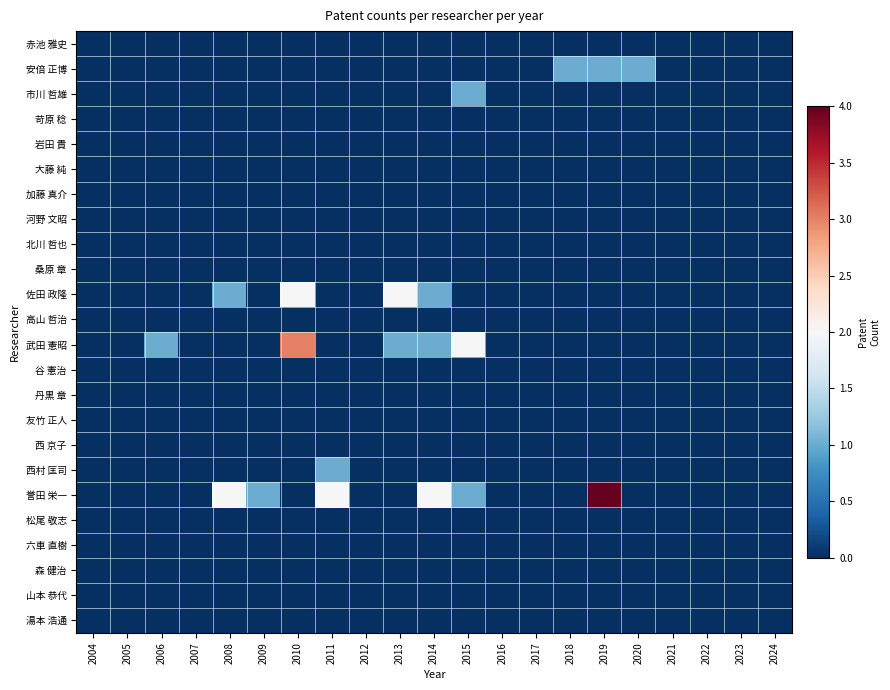

Reading left to right, extract all data points from this chart.

赤池 雅史: 2004=0	2005=0	2006=0	2007=0	2008=0	2009=0	2010=0	2011=0	2012=0	2013=0	2014=0	2015=0	2016=0	2017=0	2018=0	2019=0	2020=0	2021=0	2022=0	2023=0	2024=0
安倍 正博: 2004=0	2005=0	2006=0	2007=0	2008=0	2009=0	2010=0	2011=0	2012=0	2013=0	2014=0	2015=0	2016=0	2017=0	2018=1	2019=1	2020=1	2021=0	2022=0	2023=0	2024=0
市川 哲雄: 2004=0	2005=0	2006=0	2007=0	2008=0	2009=0	2010=0	2011=0	2012=0	2013=0	2014=0	2015=1	2016=0	2017=0	2018=0	2019=0	2020=0	2021=0	2022=0	2023=0	2024=0
苛原 稔: 2004=0	2005=0	2006=0	2007=0	2008=0	2009=0	2010=0	2011=0	2012=0	2013=0	2014=0	2015=0	2016=0	2017=0	2018=0	2019=0	2020=0	2021=0	2022=0	2023=0	2024=0
岩田 貴: 2004=0	2005=0	2006=0	2007=0	2008=0	2009=0	2010=0	2011=0	2012=0	2013=0	2014=0	2015=0	2016=0	2017=0	2018=0	2019=0	2020=0	2021=0	2022=0	2023=0	2024=0
大藤 純: 2004=0	2005=0	2006=0	2007=0	2008=0	2009=0	2010=0	2011=0	2012=0	2013=0	2014=0	2015=0	2016=0	2017=0	2018=0	2019=0	2020=0	2021=0	2022=0	2023=0	2024=0
加藤 真介: 2004=0	2005=0	2006=0	2007=0	2008=0	2009=0	2010=0	2011=0	2012=0	2013=0	2014=0	2015=0	2016=0	2017=0	2018=0	2019=0	2020=0	2021=0	2022=0	2023=0	2024=0
河野 文昭: 2004=0	2005=0	2006=0	2007=0	2008=0	2009=0	2010=0	2011=0	2012=0	2013=0	2014=0	2015=0	2016=0	2017=0	2018=0	2019=0	2020=0	2021=0	2022=0	2023=0	2024=0
北川 哲也: 2004=0	2005=0	2006=0	2007=0	2008=0	2009=0	2010=0	2011=0	2012=0	2013=0	2014=0	2015=0	2016=0	2017=0	2018=0	2019=0	2020=0	2021=0	2022=0	2023=0	2024=0
桑原 章: 2004=0	2005=0	2006=0	2007=0	2008=0	2009=0	2010=0	2011=0	2012=0	2013=0	2014=0	2015=0	2016=0	2017=0	2018=0	2019=0	2020=0	2021=0	2022=0	2023=0	2024=0
佐田 政隆: 2004=0	2005=0	2006=0	2007=0	2008=1	2009=0	2010=2	2011=0	2012=0	2013=2	2014=1	2015=0	2016=0	2017=0	2018=0	2019=0	2020=0	2021=0	2022=0	2023=0	2024=0
高山 哲治: 2004=0	2005=0	2006=0	2007=0	2008=0	2009=0	2010=0	2011=0	2012=0	2013=0	2014=0	2015=0	2016=0	2017=0	2018=0	2019=0	2020=0	2021=0	2022=0	2023=0	2024=0
武田 憲昭: 2004=0	2005=0	2006=1	2007=0	2008=0	2009=0	2010=3	2011=0	2012=0	2013=1	2014=1	2015=2	2016=0	2017=0	2018=0	2019=0	2020=0	2021=0	2022=0	2023=0	2024=0
谷 憲治: 2004=0	2005=0	2006=0	2007=0	2008=0	2009=0	2010=0	2011=0	2012=0	2013=0	2014=0	2015=0	2016=0	2017=0	2018=0	2019=0	2020=0	2021=0	2022=0	2023=0	2024=0
丹黒 章: 2004=0	2005=0	2006=0	2007=0	2008=0	2009=0	2010=0	2011=0	2012=0	2013=0	2014=0	2015=0	2016=0	2017=0	2018=0	2019=0	2020=0	2021=0	2022=0	2023=0	2024=0
友竹 正人: 2004=0	2005=0	2006=0	2007=0	2008=0	2009=0	2010=0	2011=0	2012=0	2013=0	2014=0	2015=0	2016=0	2017=0	2018=0	2019=0	2020=0	2021=0	2022=0	2023=0	2024=0
西 京子: 2004=0	2005=0	2006=0	2007=0	2008=0	2009=0	2010=0	2011=0	2012=0	2013=0	2014=0	2015=0	2016=0	2017=0	2018=0	2019=0	2020=0	2021=0	2022=0	2023=0	2024=0
西村 匡司: 2004=0	2005=0	2006=0	2007=0	2008=0	2009=0	2010=0	2011=1	2012=0	2013=0	2014=0	2015=0	2016=0	2017=0	2018=0	2019=0	2020=0	2021=0	2022=0	2023=0	2024=0
誉田 栄一: 2004=0	2005=0	2006=0	2007=0	2008=2	2009=1	2010=0	2011=2	2012=0	2013=0	2014=2	2015=1	2016=0	2017=0	2018=0	2019=4	2020=0	2021=0	2022=0	2023=0	2024=0
松尾 敬志: 2004=0	2005=0	2006=0	2007=0	2008=0	2009=0	2010=0	2011=0	2012=0	2013=0	2014=0	2015=0	2016=0	2017=0	2018=0	2019=0	2020=0	2021=0	2022=0	2023=0	2024=0
六車 直樹: 2004=0	2005=0	2006=0	2007=0	2008=0	2009=0	2010=0	2011=0	2012=0	2013=0	2014=0	2015=0	2016=0	2017=0	2018=0	2019=0	2020=0	2021=0	2022=0	2023=0	2024=0
森 健治: 2004=0	2005=0	2006=0	2007=0	2008=0	2009=0	2010=0	2011=0	2012=0	2013=0	2014=0	2015=0	2016=0	2017=0	2018=0	2019=0	2020=0	2021=0	2022=0	2023=0	2024=0
山本 恭代: 2004=0	2005=0	2006=0	2007=0	2008=0	2009=0	2010=0	2011=0	2012=0	2013=0	2014=0	2015=0	2016=0	2017=0	2018=0	2019=0	2020=0	2021=0	2022=0	2023=0	2024=0
湯本 浩通: 2004=0	2005=0	2006=0	2007=0	2008=0	2009=0	2010=0	2011=0	2012=0	2013=0	2014=0	2015=0	2016=0	2017=0	2018=0	2019=0	2020=0	2021=0	2022=0	2023=0	2024=0